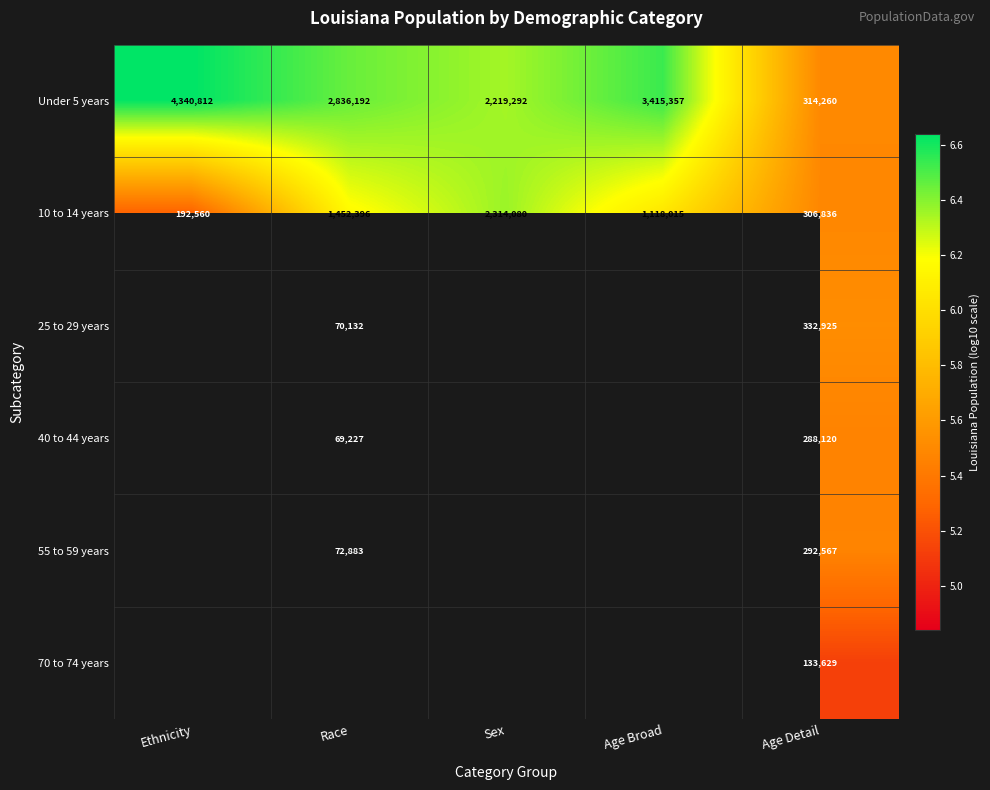

At which label is 10 to 14 years closest to 1253320?

Age Broad